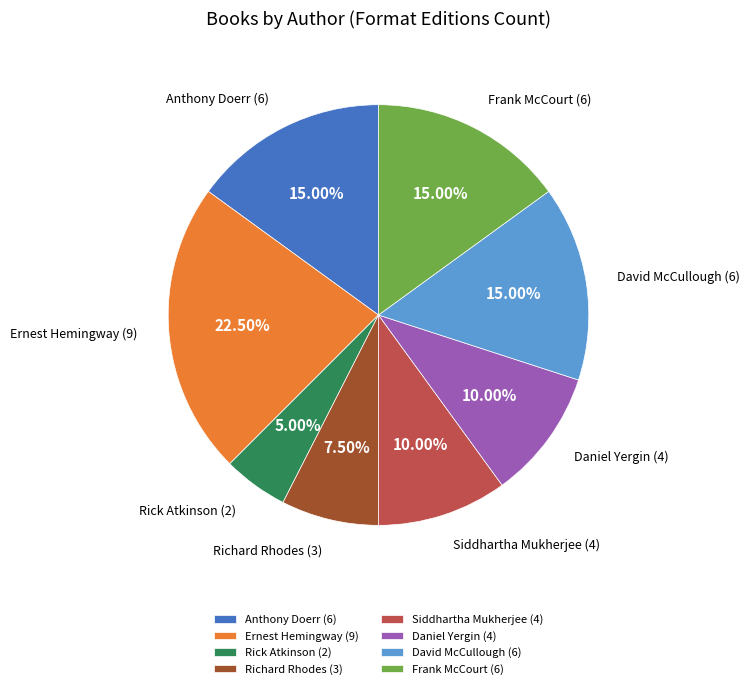

Is there a majority slice in this chart?

No